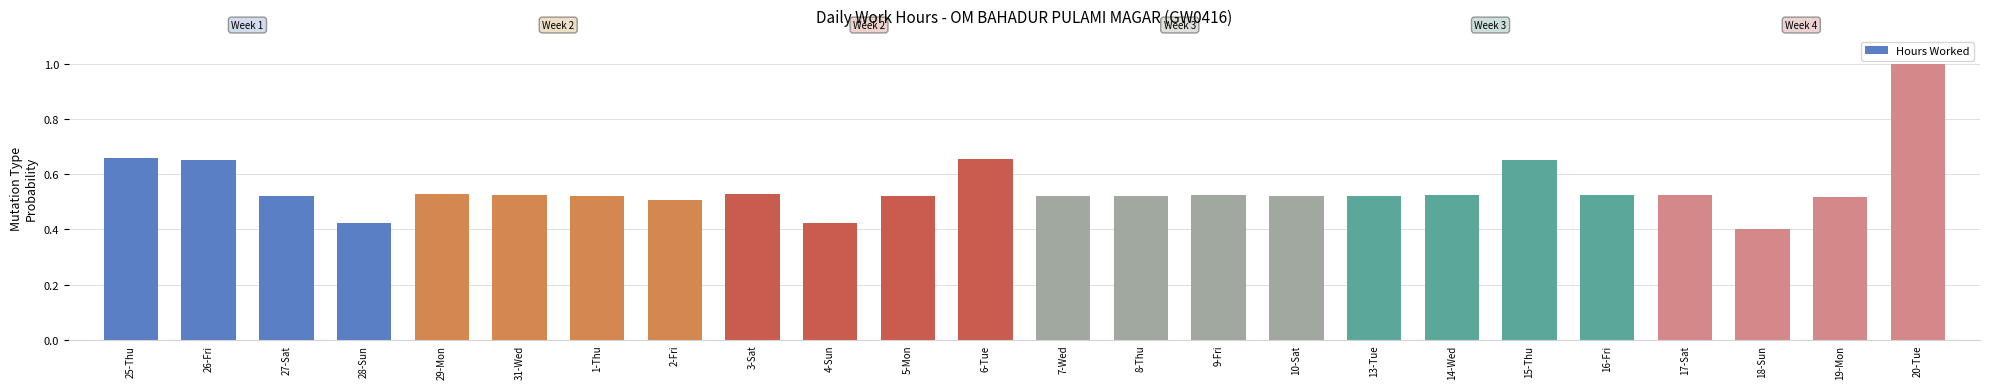

Are the bars horizontal?

No